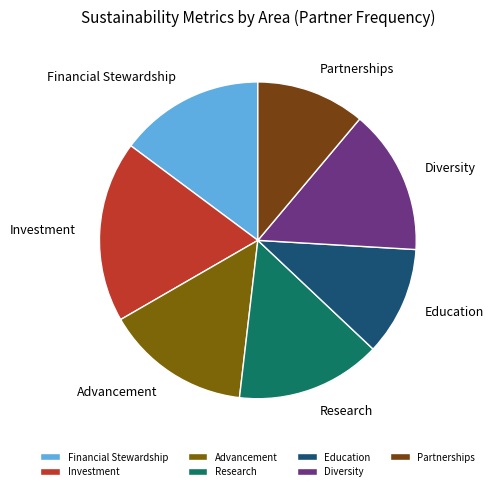

Does Partnerships represent more than half of the total?

No